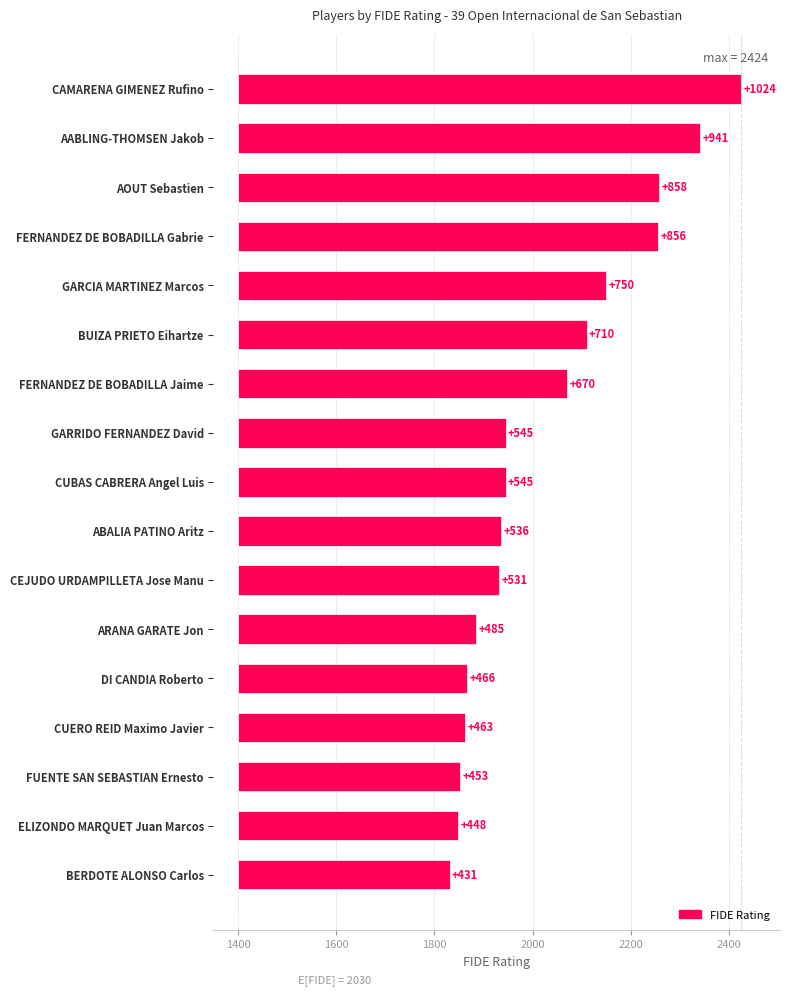

How many data points are less than 545?

8